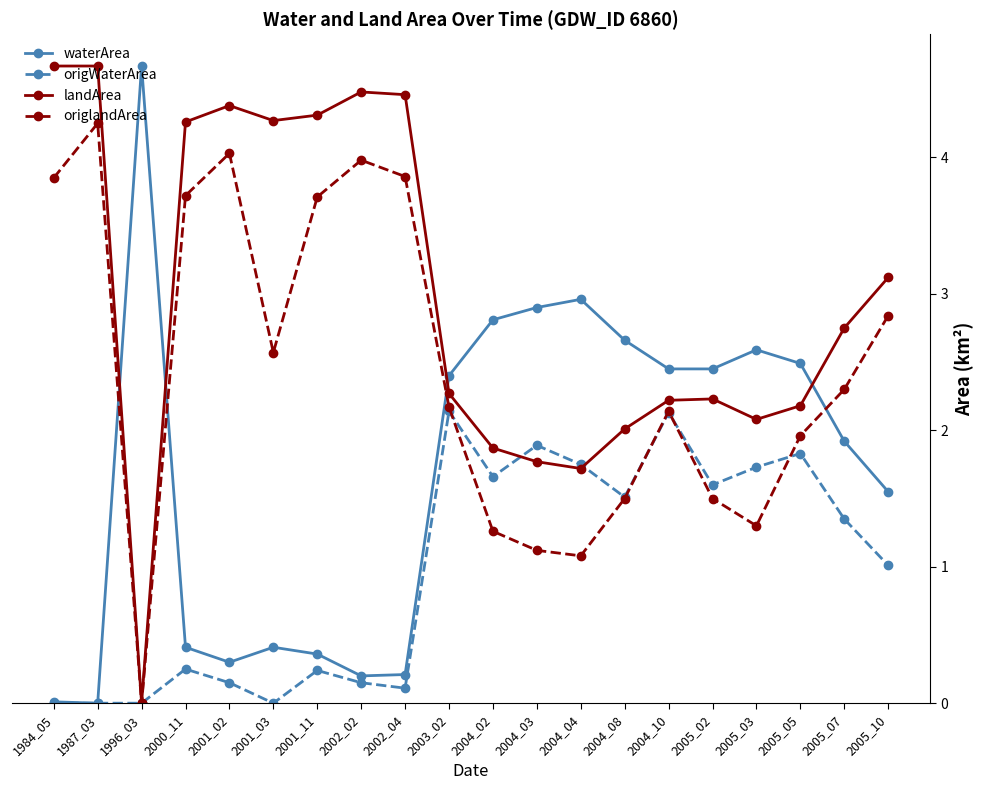

Rank the series by their average value, from lowest to highest.

origWaterArea, waterArea, origlandArea, landArea